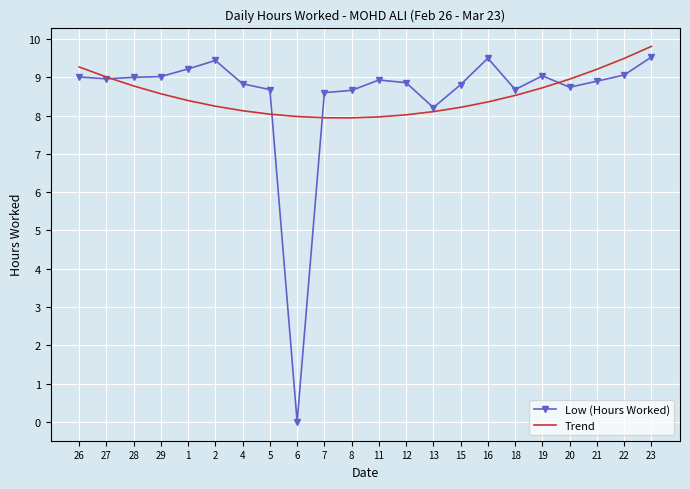

Where is Low (Hours Worked) nearest to the value 4?

6